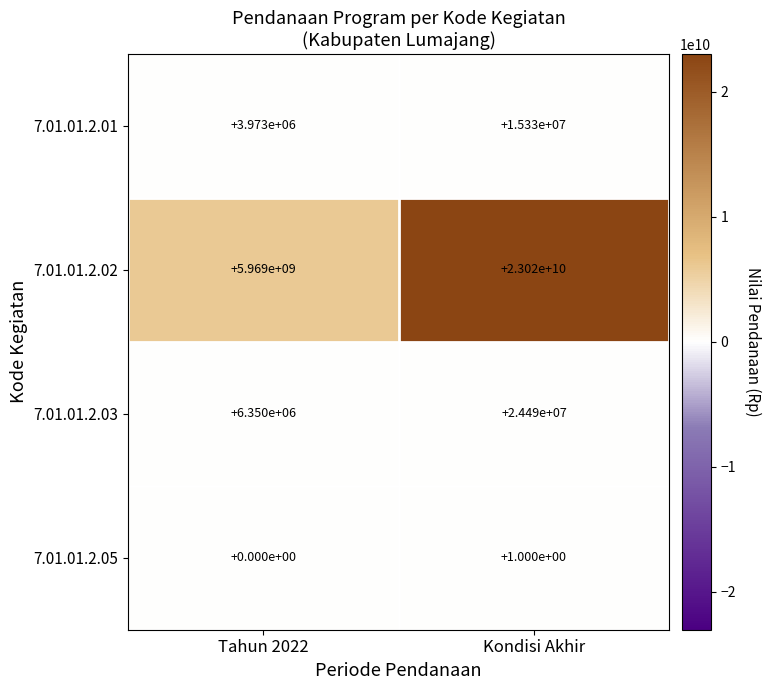

Reading right to left, extract all data points from this chart.

7.01.01.2.01: 15330000	3973000
7.01.01.2.02: 23020000000	5969000000
7.01.01.2.03: 24490000	6350000
7.01.01.2.05: 1	0